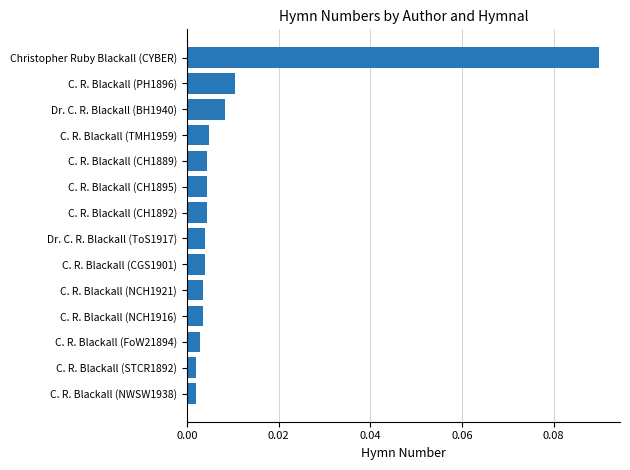

Which has a higher value, Dr. C. R. Blackall (BH1940) or C. R. Blackall (NCH1916)?

Dr. C. R. Blackall (BH1940)